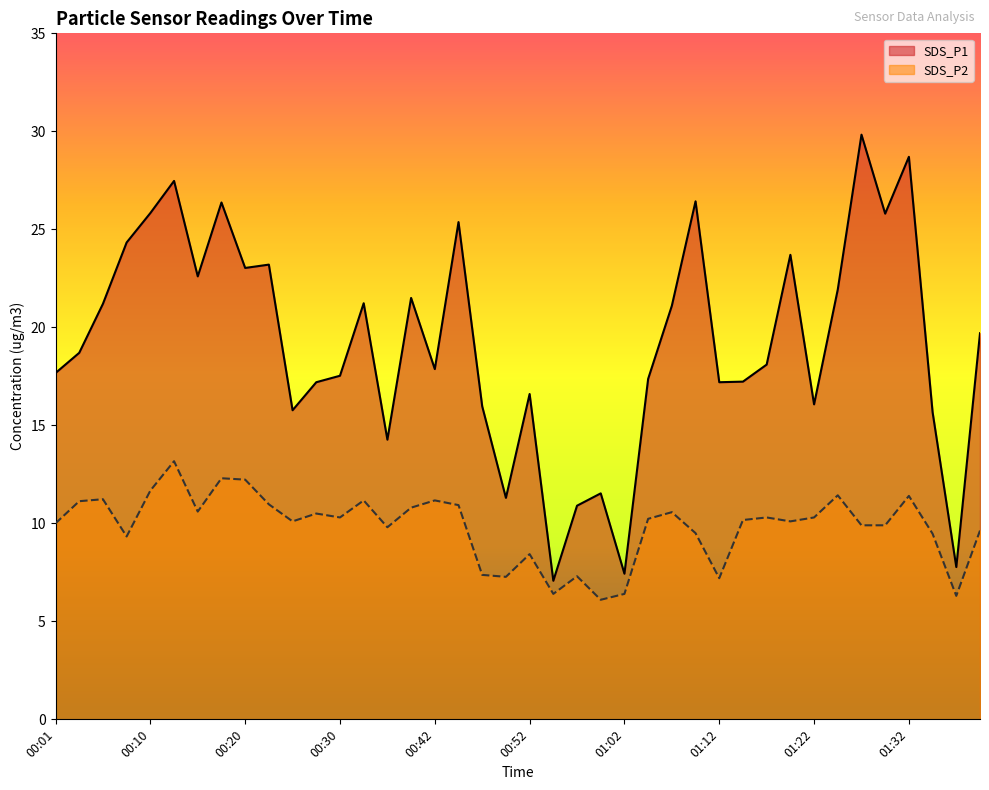

Which series has the widest spread of values?

SDS_P1